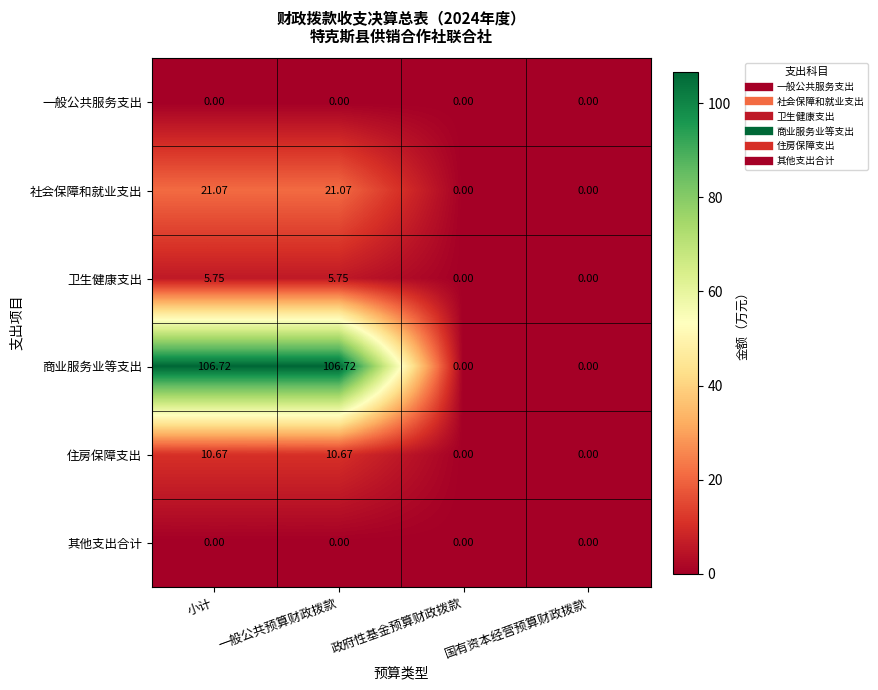

Which series has the widest spread of values?

商业服务业等支出